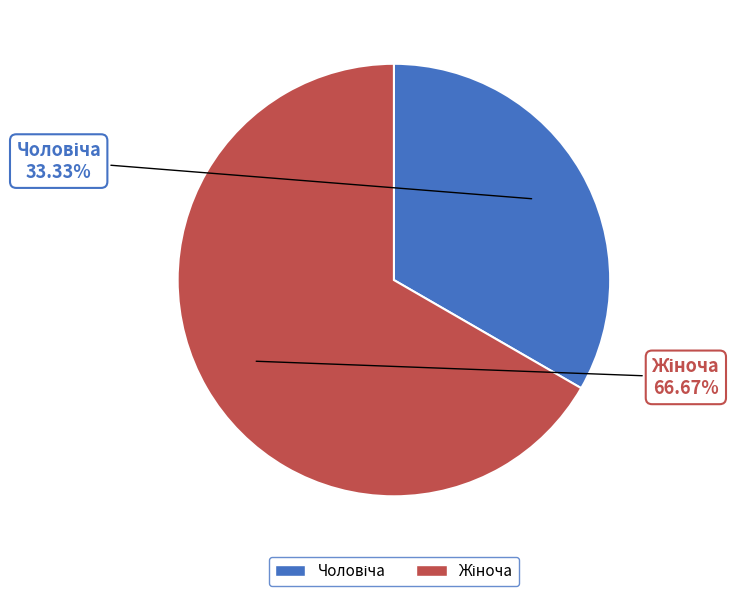

To the nearest percent, what percentage of the pie is Чоловіча?

33%